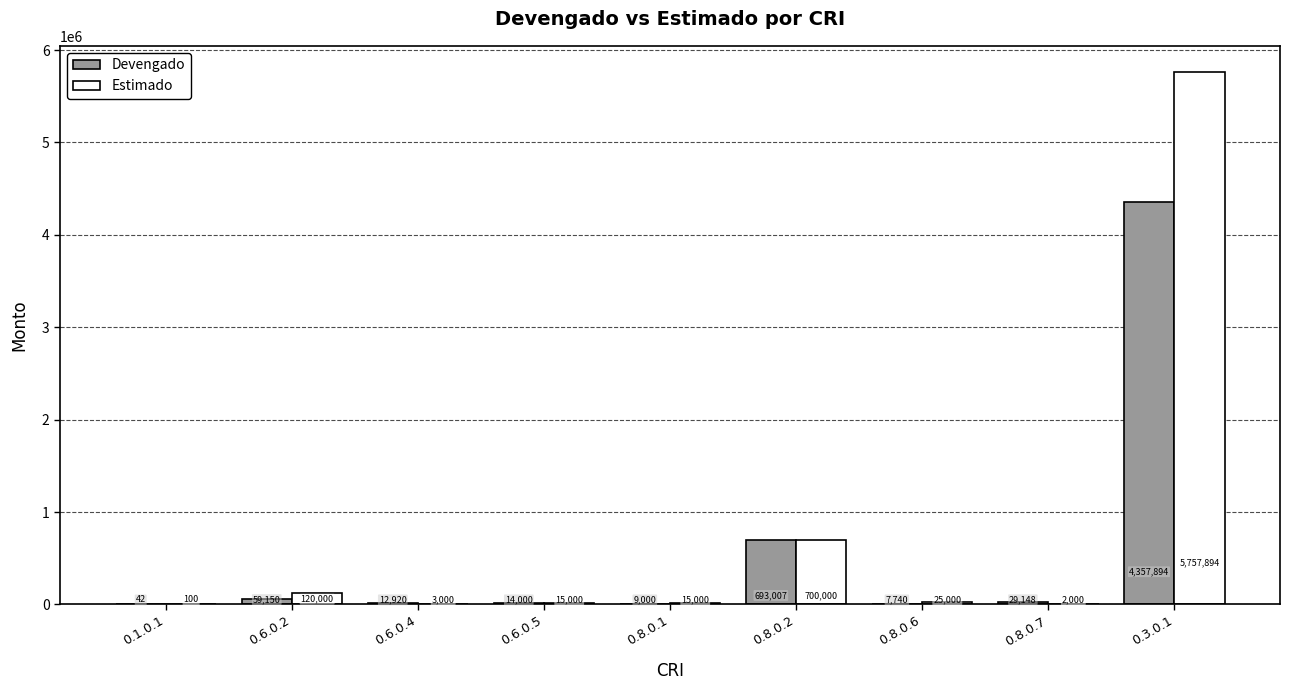

The Devengado series shows 3033086.5 at 0.3.0.1. True or false?

False